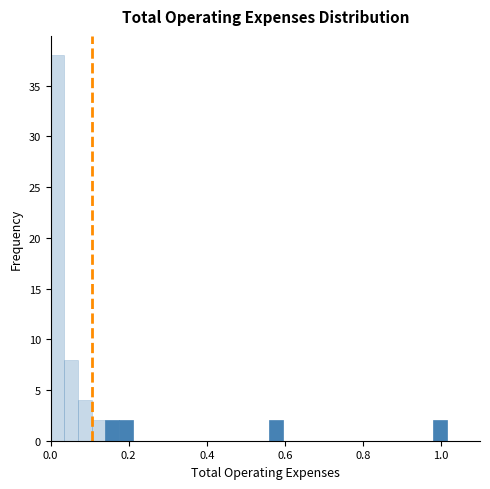

Around what value on the x-axis is the tallest bar? Give the approximate position of its centre, as read against the axis.

0.02